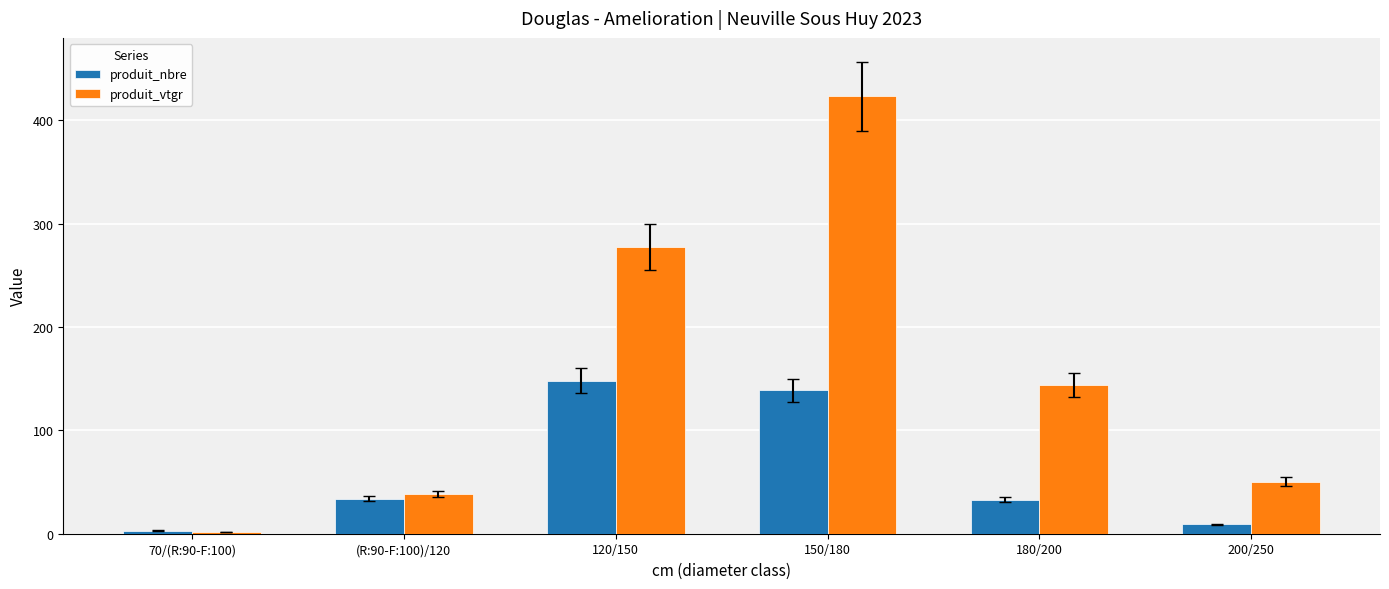

The produit_vtgr series shows 423.0 at 150/180. True or false?

True